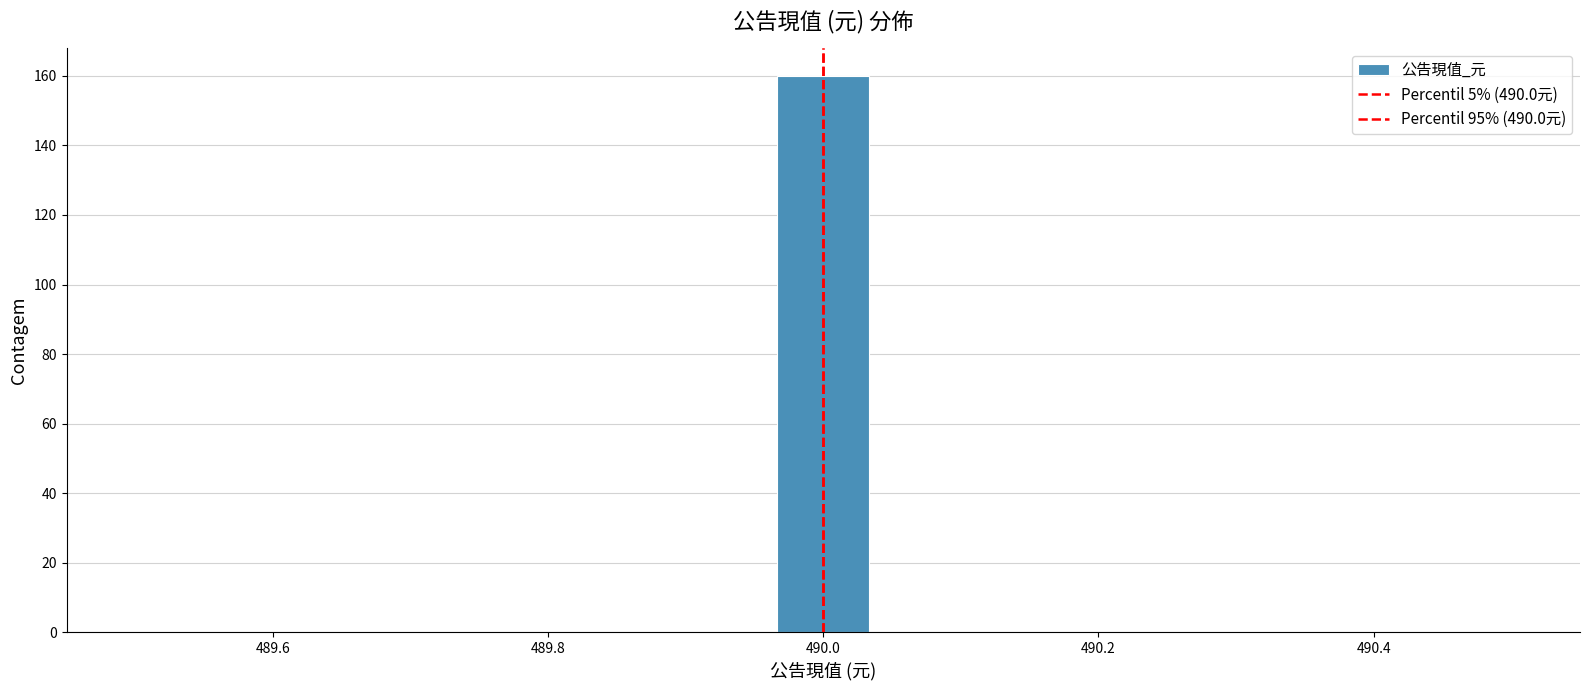

Around what value on the x-axis is the tallest bar? Give the approximate position of its centre, as read against the axis.

490.00